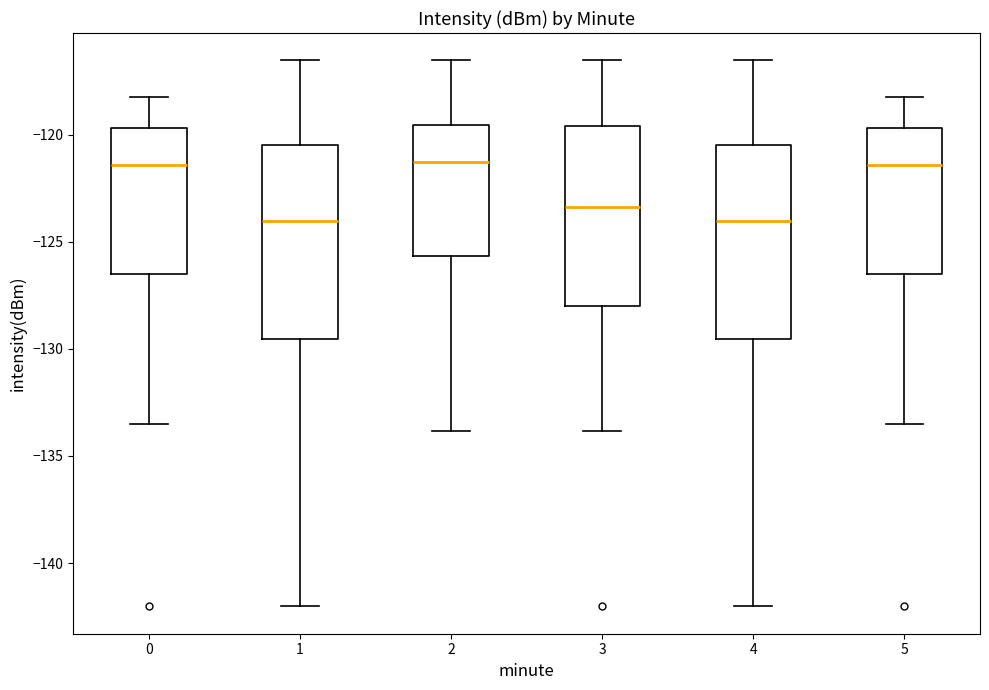

Where is the upper edge of the box at x = 5 on the y-axis? The values are not printed on the chart, so give them approximately, as read against the axis.

-119.5